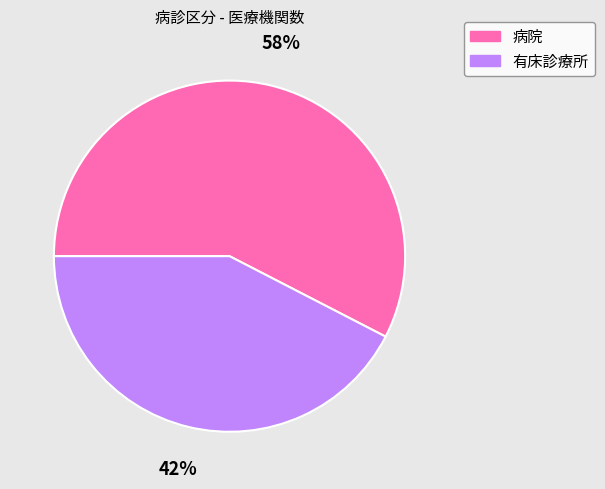

Does any single category account for the majority?

Yes